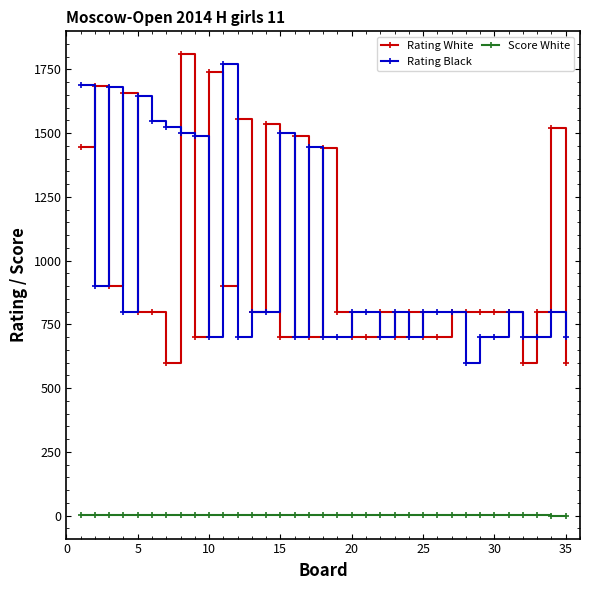

True or false: Rating Black and Score White intersect in this chart.

False